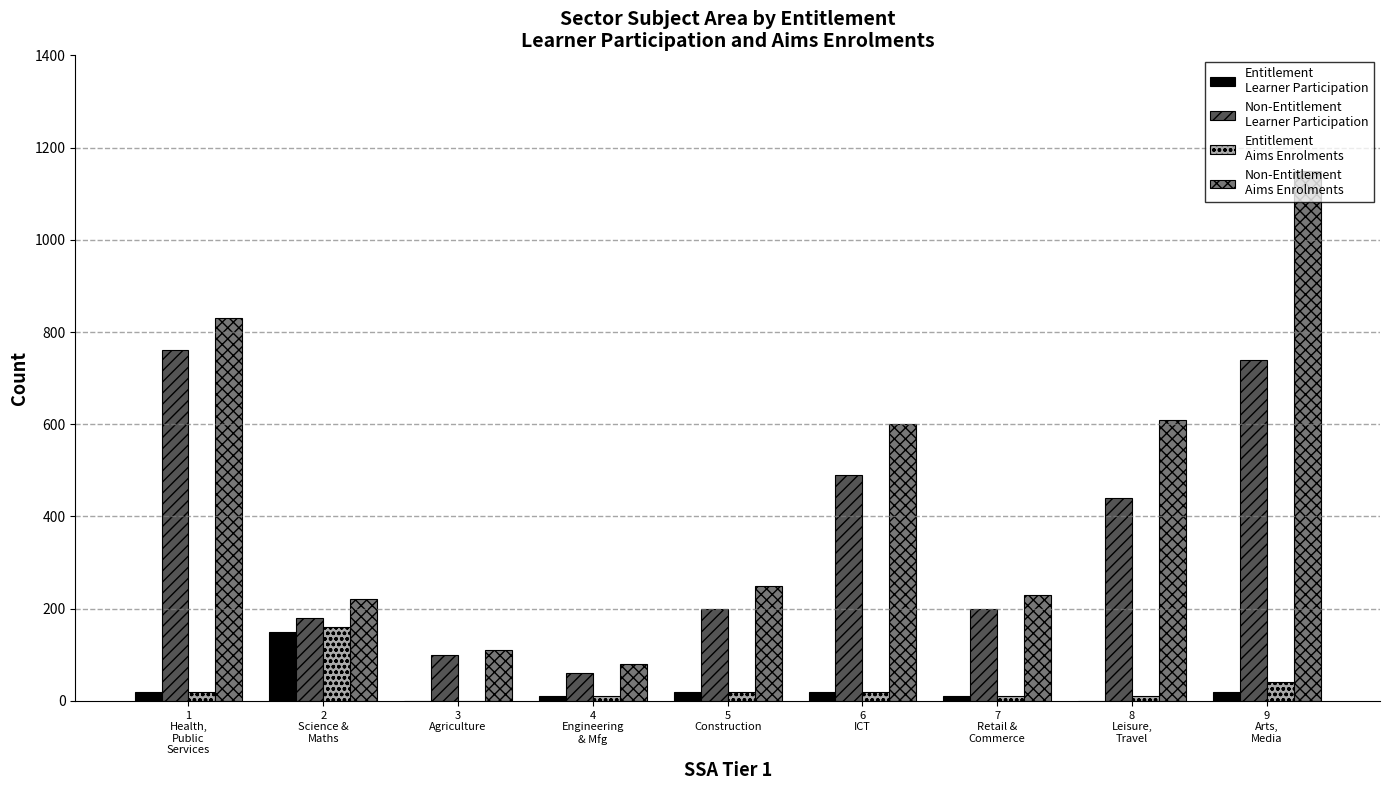

What is the greatest value displayed?

1150